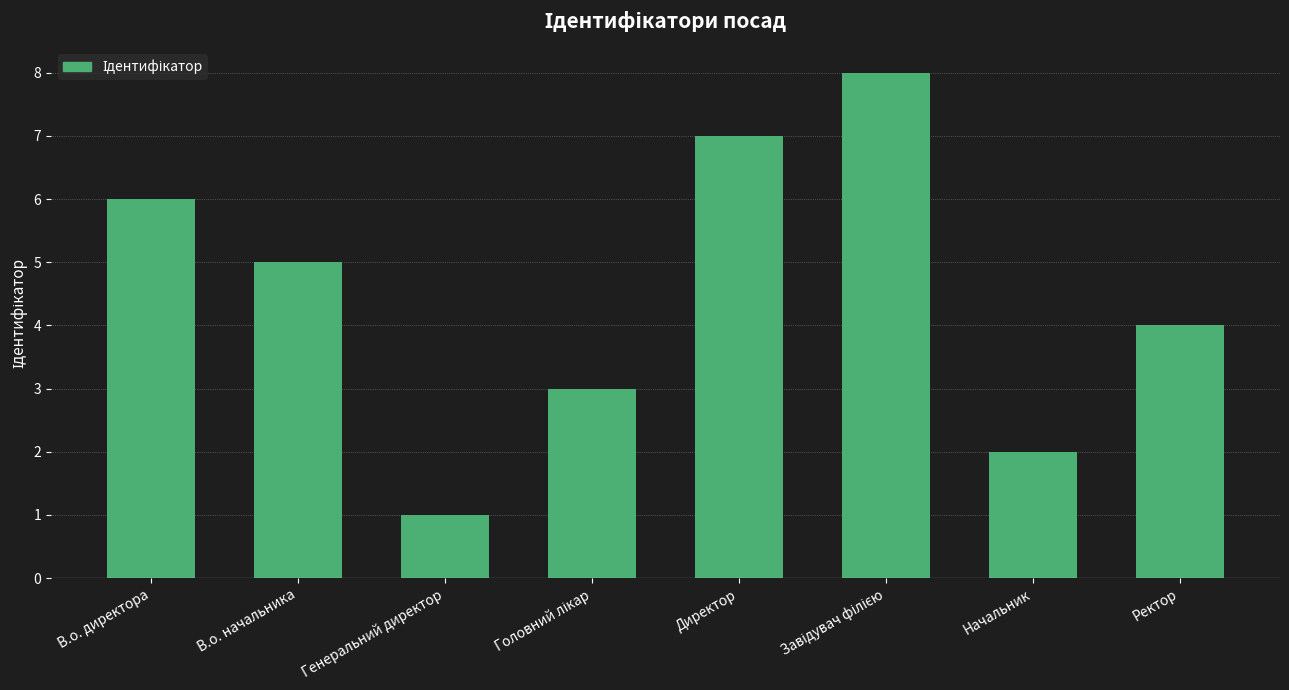

Reading left to right, extract all data points from this chart.

6	5	1	3	7	8	2	4